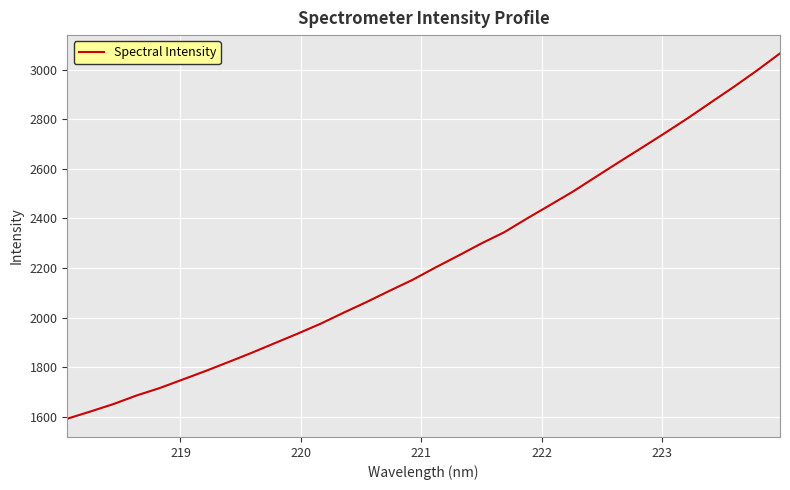

What is the maximum value shown in the chart?

3065.2